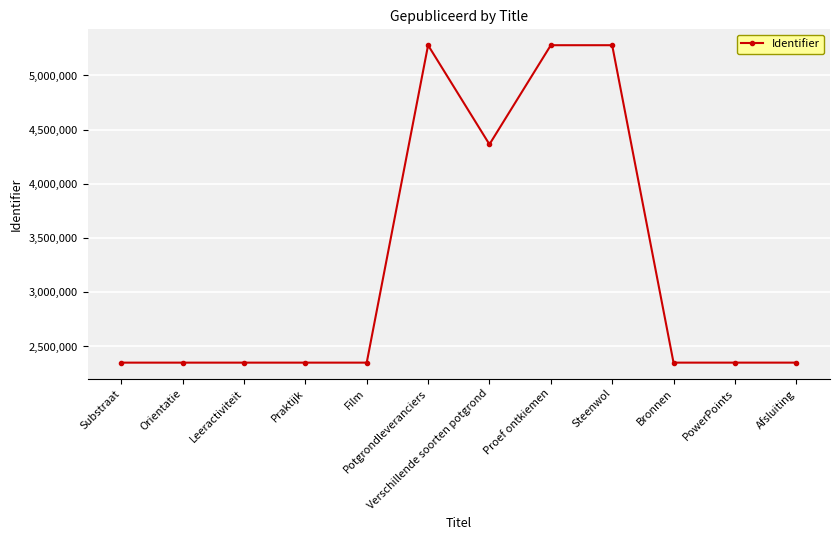

What is the change in value from Leeractiviteit to Potgrondleveranciers?

+2928403